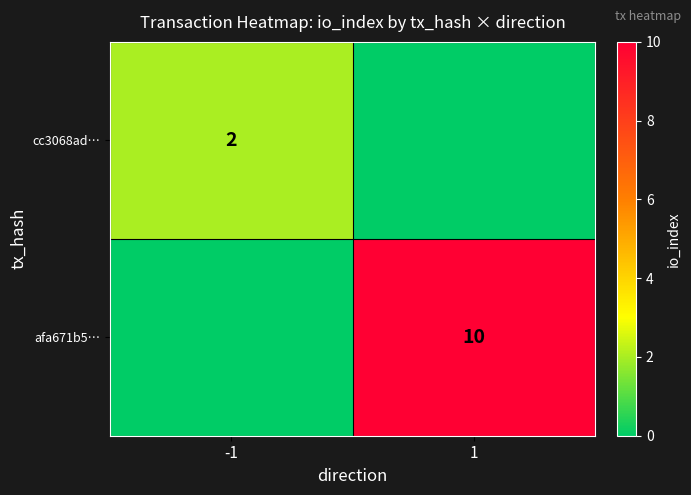

What is the total value across all series at -1?

2